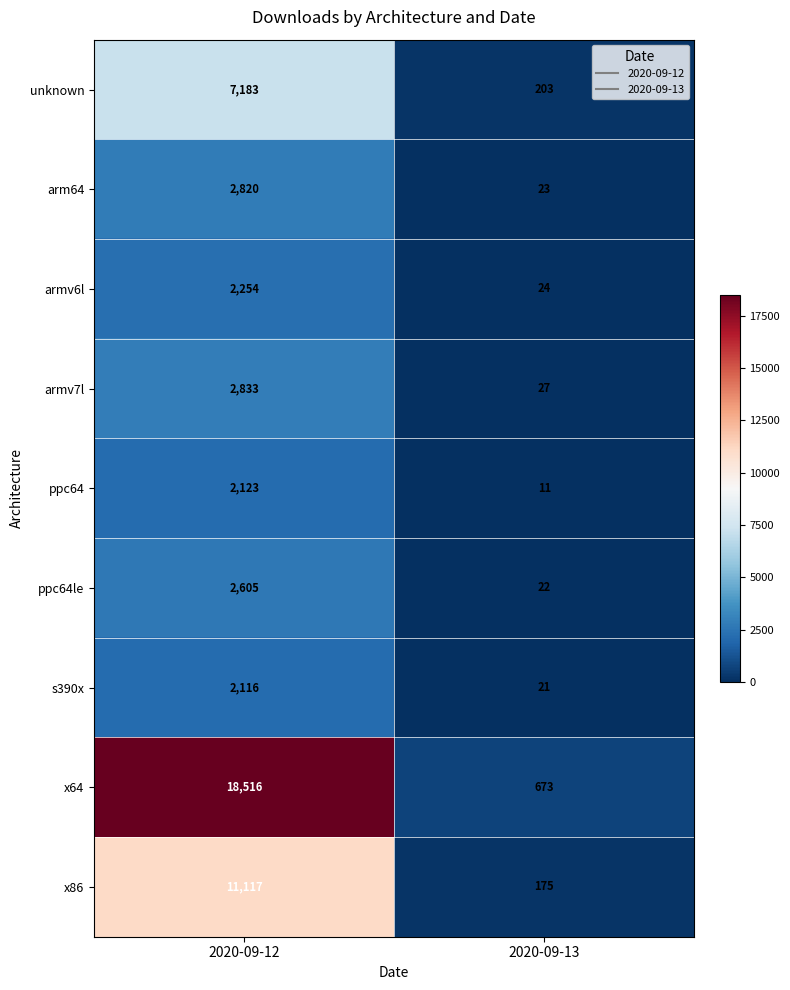

Reading left to right, extract all data points from this chart.

unknown: 2020-09-12=7183	2020-09-13=203
arm64: 2020-09-12=2820	2020-09-13=23
armv6l: 2020-09-12=2254	2020-09-13=24
armv7l: 2020-09-12=2833	2020-09-13=27
ppc64: 2020-09-12=2123	2020-09-13=11
ppc64le: 2020-09-12=2605	2020-09-13=22
s390x: 2020-09-12=2116	2020-09-13=21
x64: 2020-09-12=18516	2020-09-13=673
x86: 2020-09-12=11117	2020-09-13=175